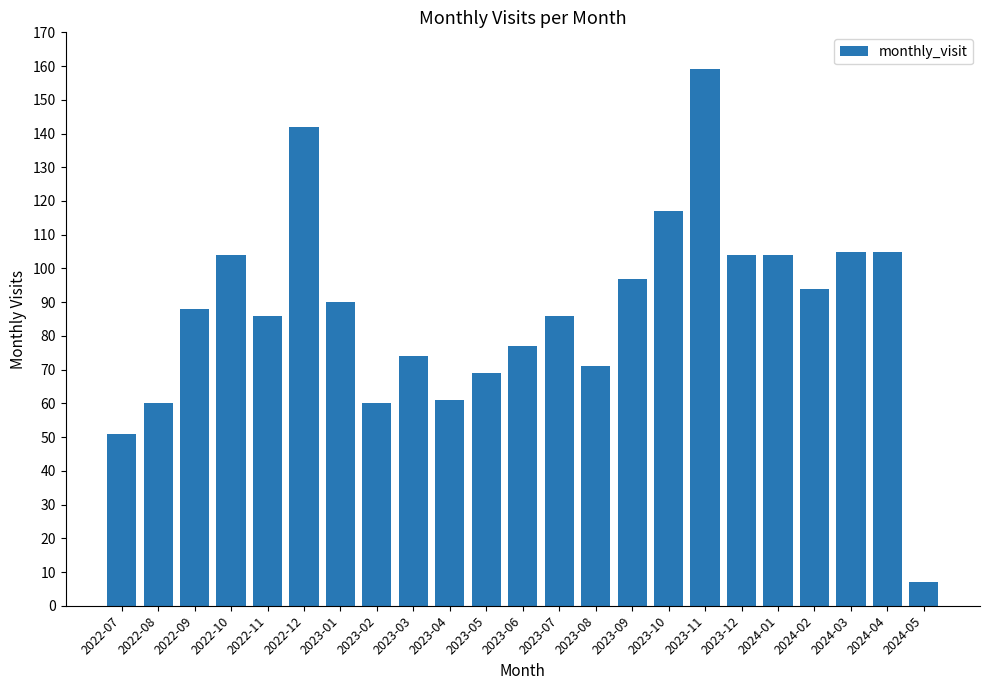

True or false: the data shows 23 at 2022-11.

False